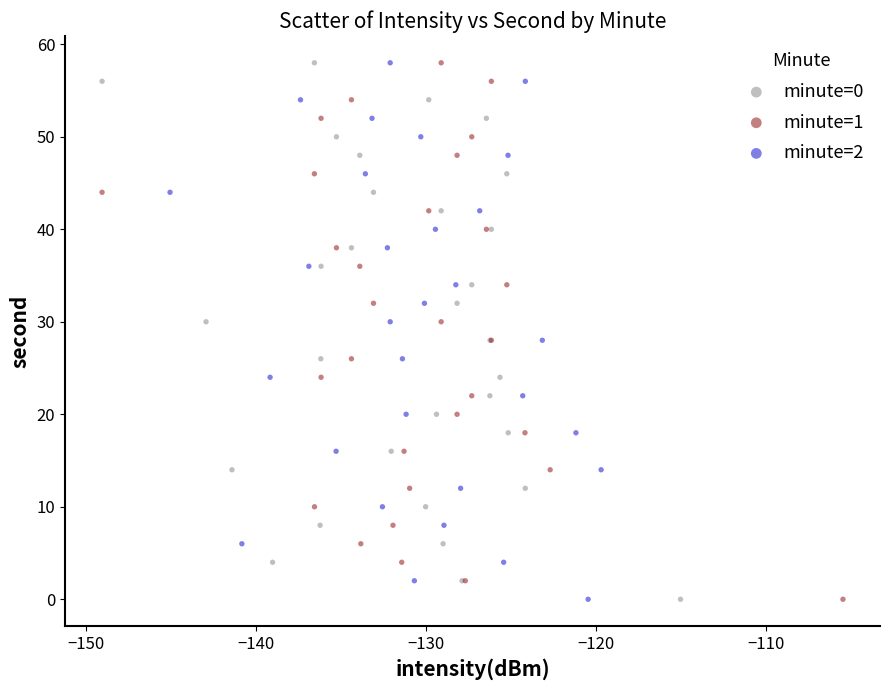

What are all the series names shown in the legend?

minute=0, minute=1, minute=2